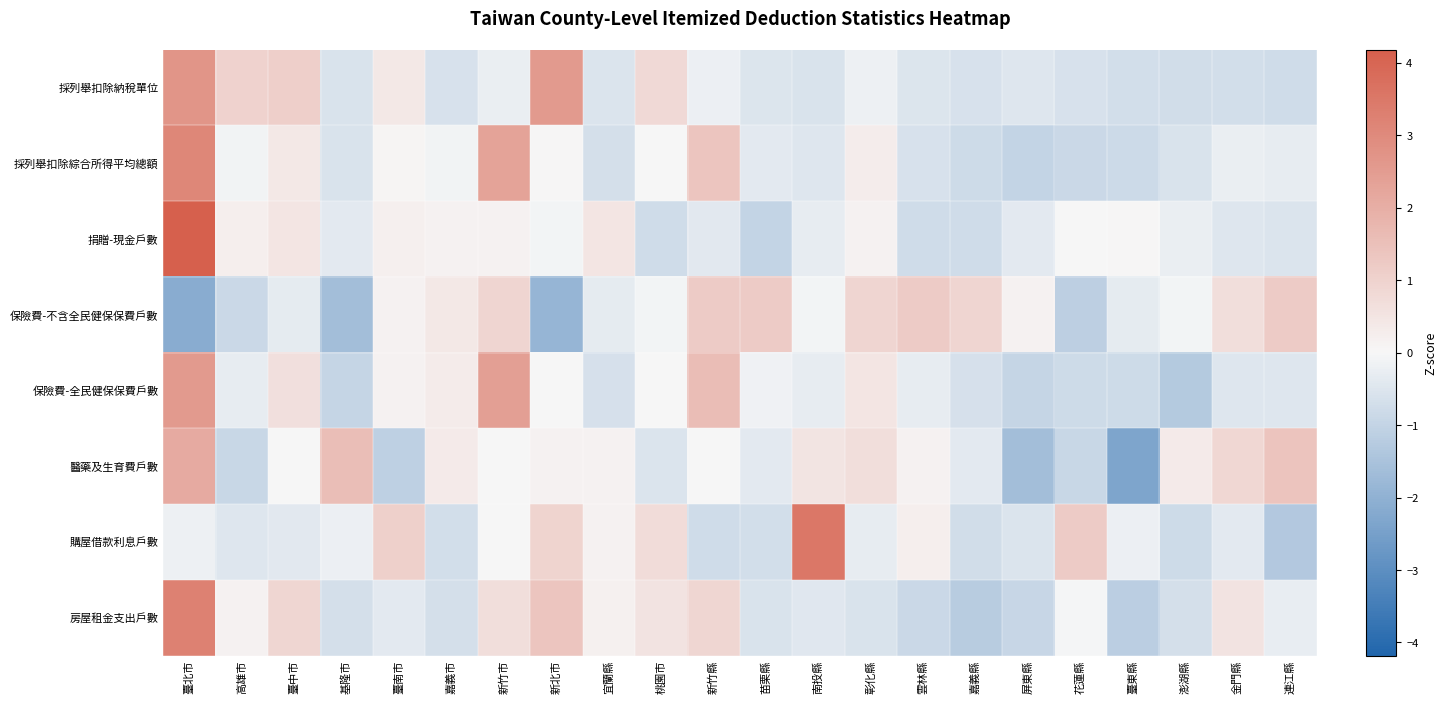

List the series in order of their peak value, lowest first.

保險費-不含全民健保保費戶數, 醫藥及生育費戶數, 保險費-全民健保保費戶數, 採列舉扣除納稅單位, 採列舉扣除綜合所得平均總額, 房屋租金支出戶數, 購屋借款利息戶數, 捐贈-現金戶數